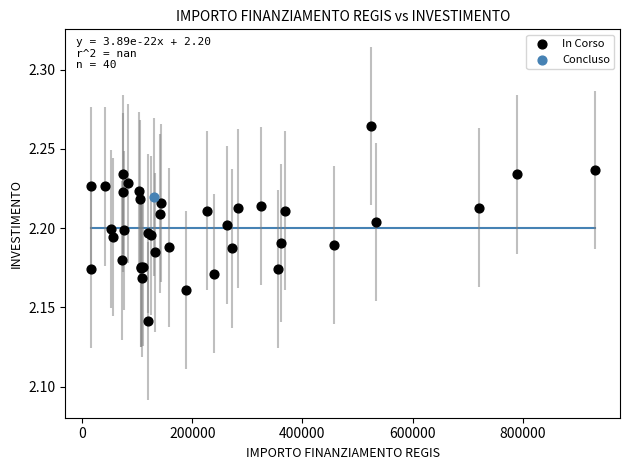

What are all the series names shown in the legend?

In Corso, Concluso